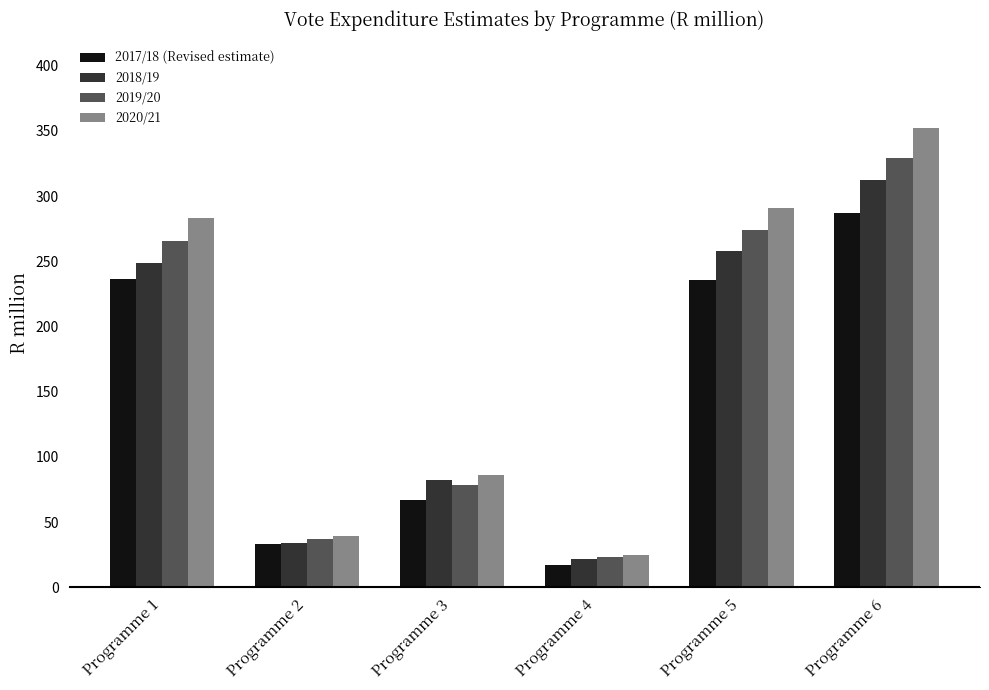

At which category is the sum across all series the highest?

Programme 6